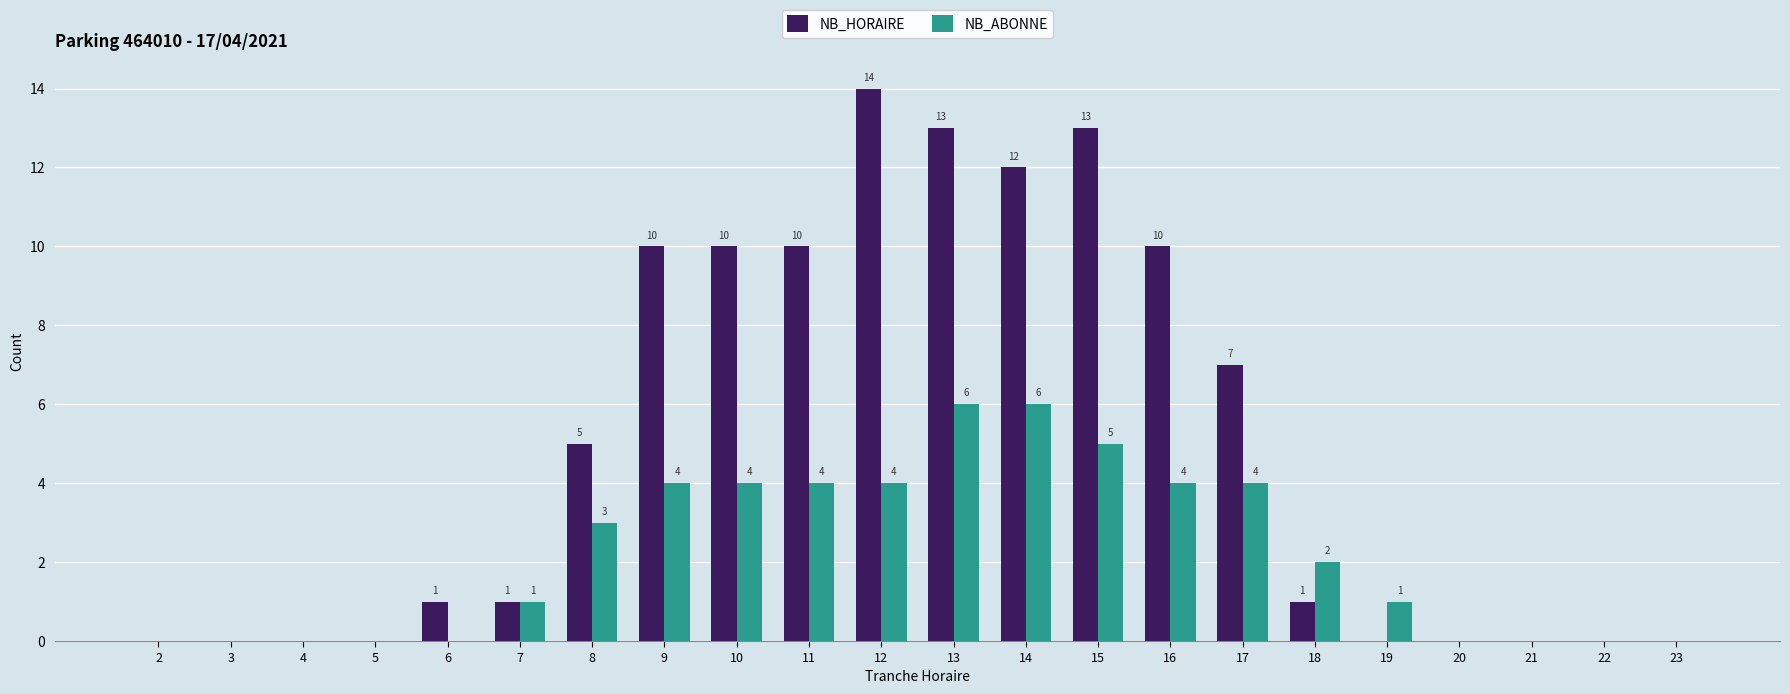

Read the NB_ABONNE value at 13.

6